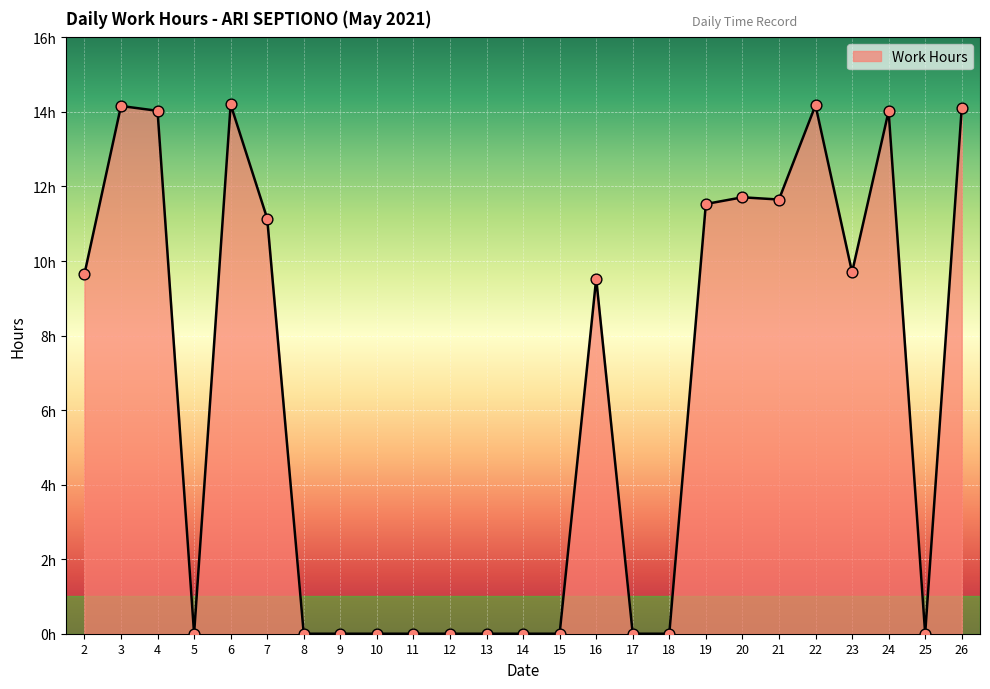

Which has a higher value, 22 or 23?

22